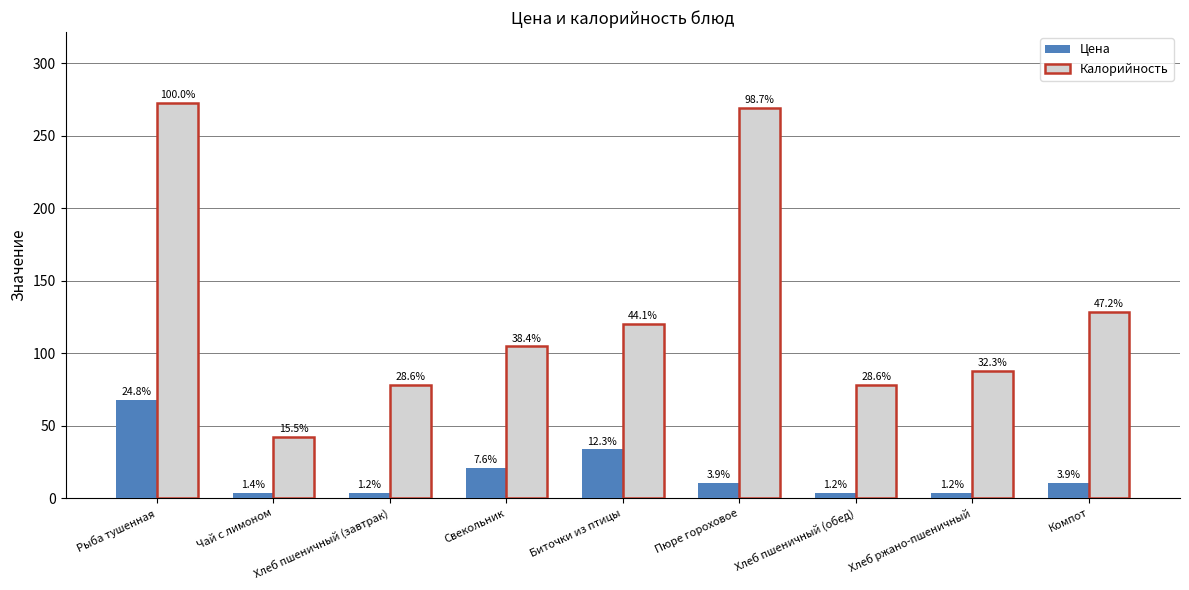

How many bars are there in each group?

2